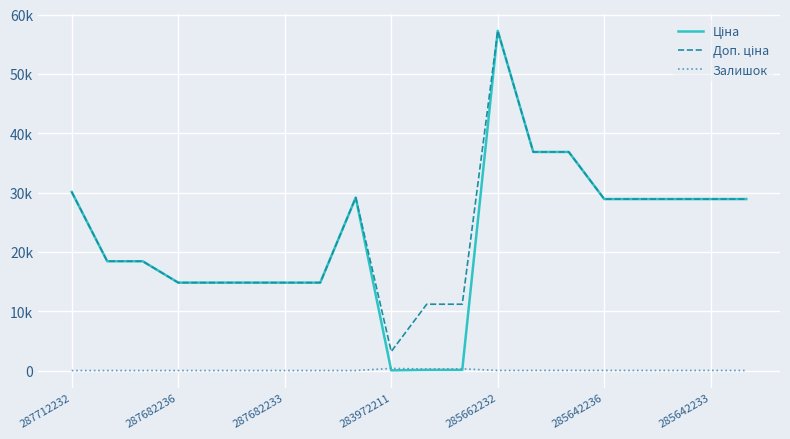

True or false: Доп. ціна and Ціна cross at least once.

False